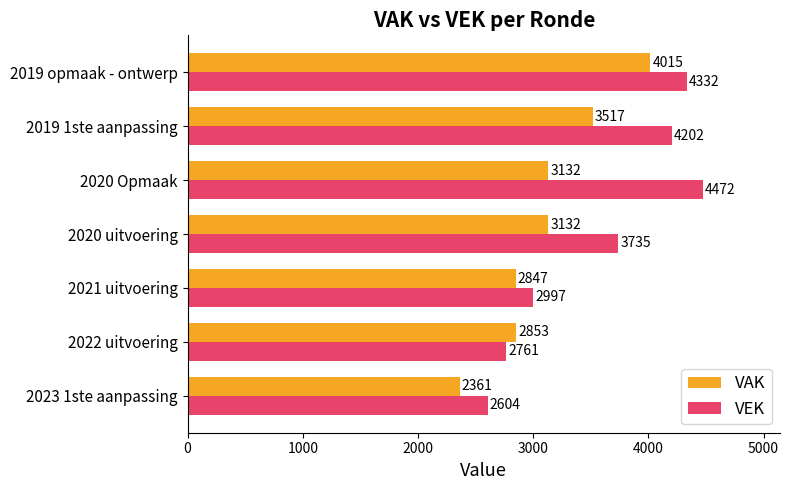

What is the lowest value of the VAK series?

2361